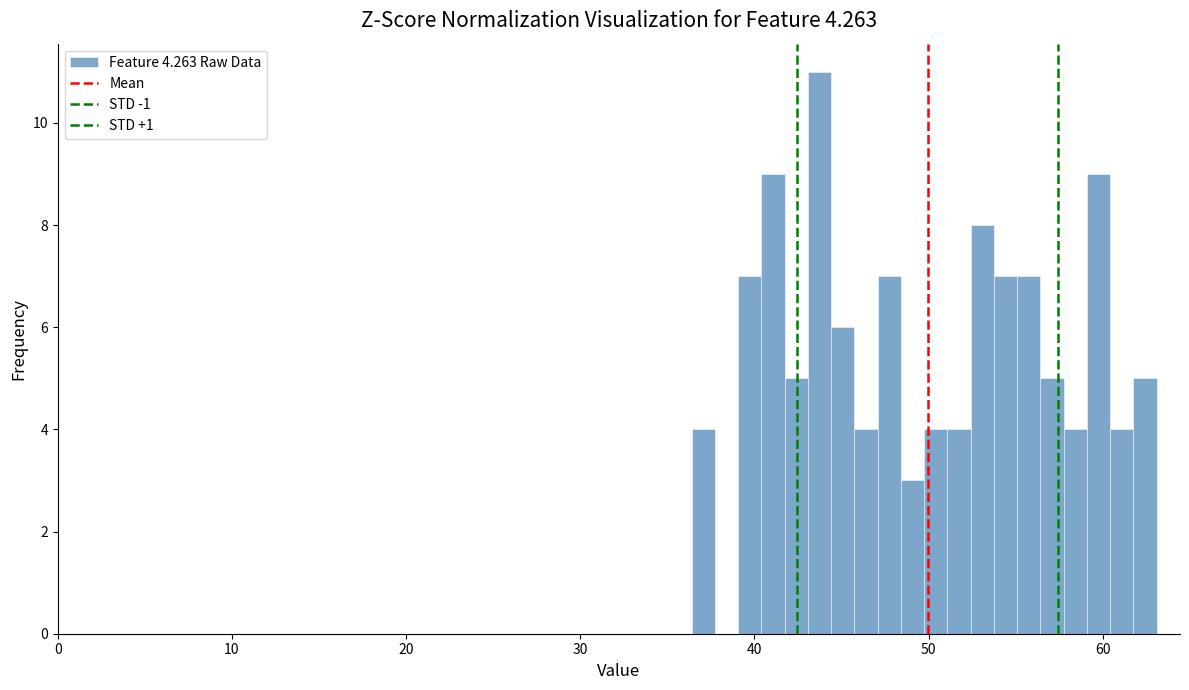

Around what value on the x-axis is the tallest bar? Give the approximate position of its centre, as read against the axis.

44